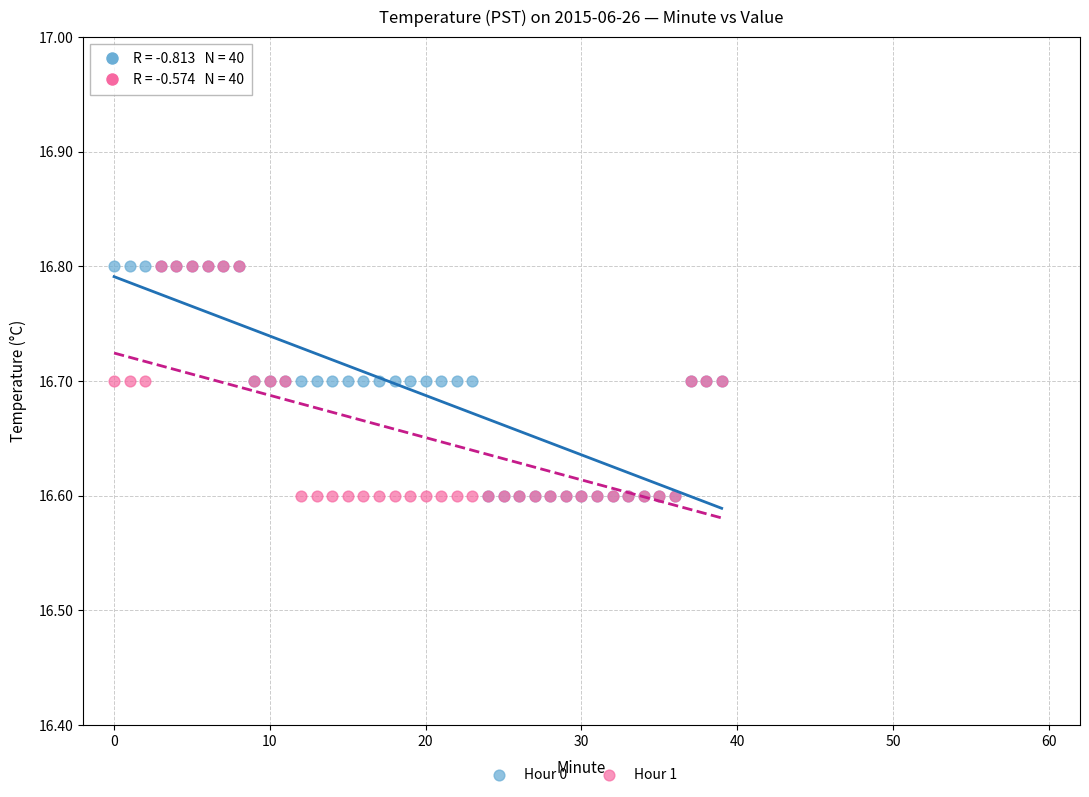

What are all the series names shown in the legend?

Hour 0, Hour 1